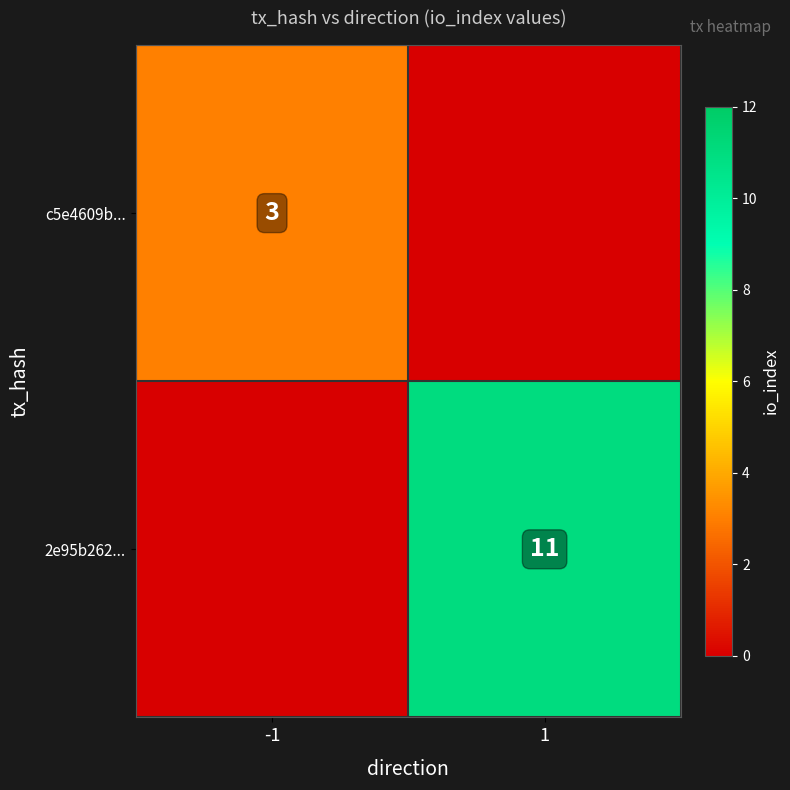

The value of 2e95b262... at 1 is 7. True or false?

False